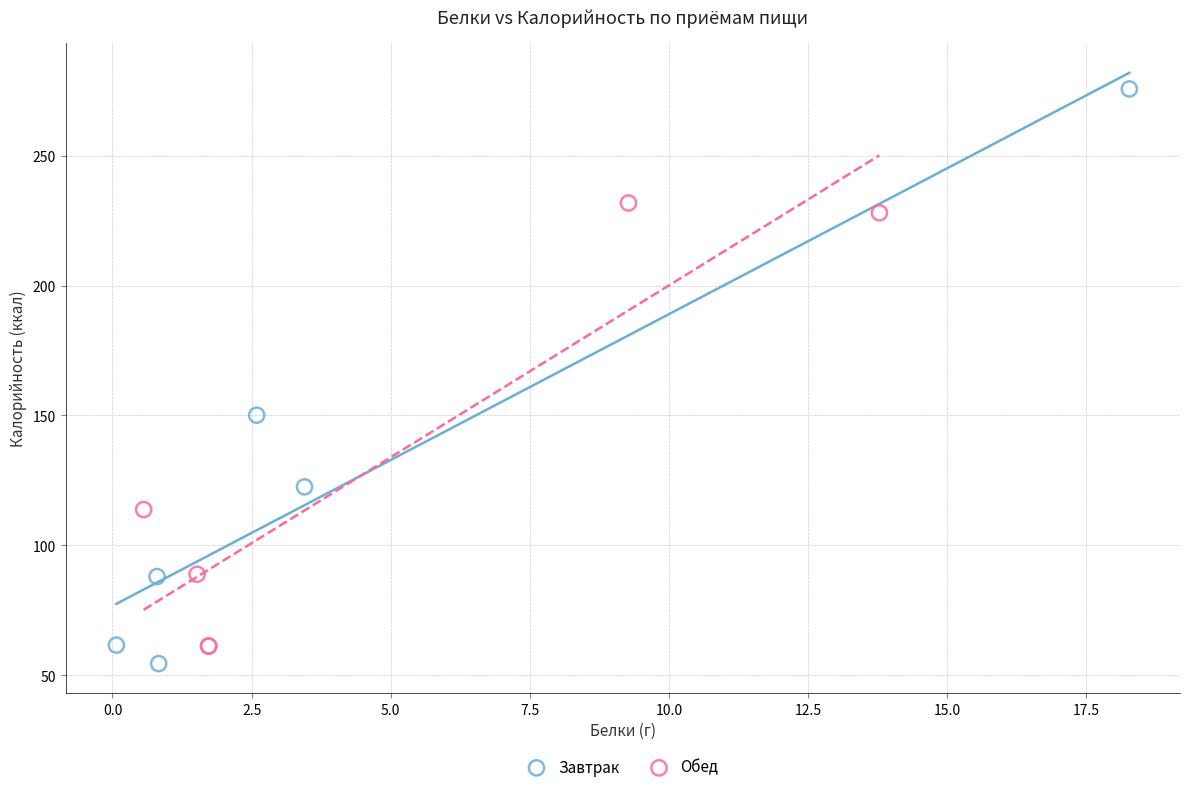

Which series reaches the maximum Y coordinate?

Завтрак